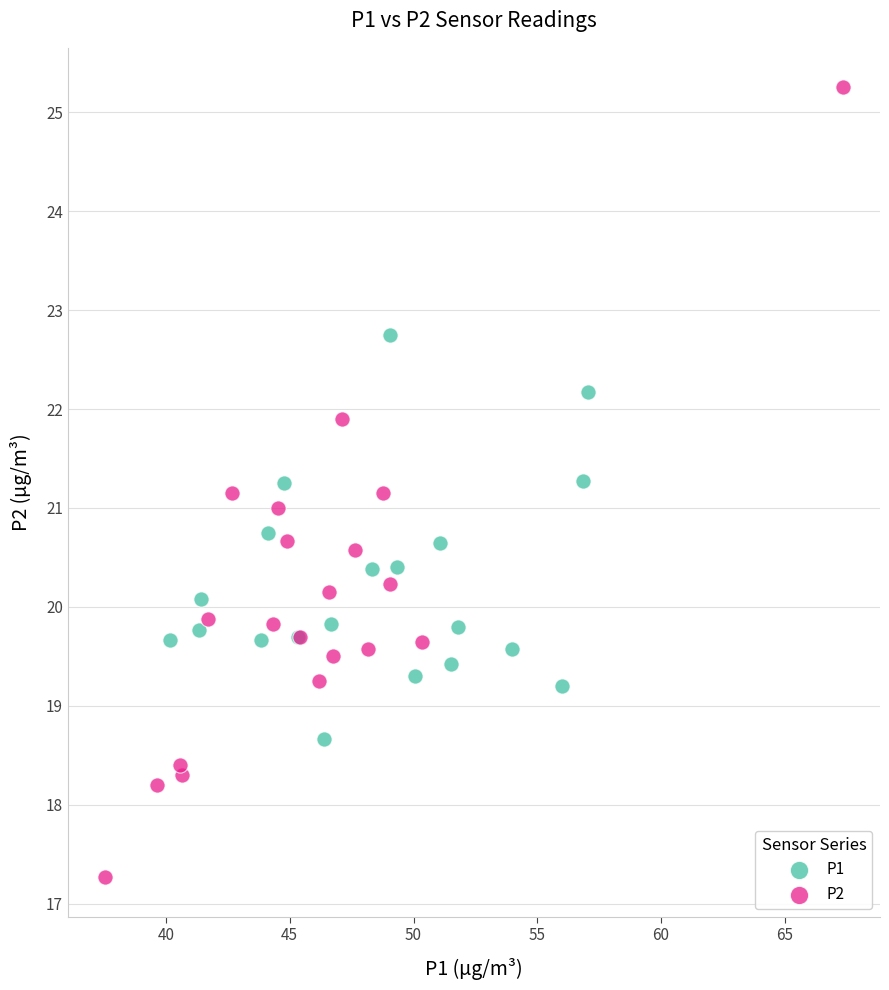

Which series has the widest spread of Y values?

P2